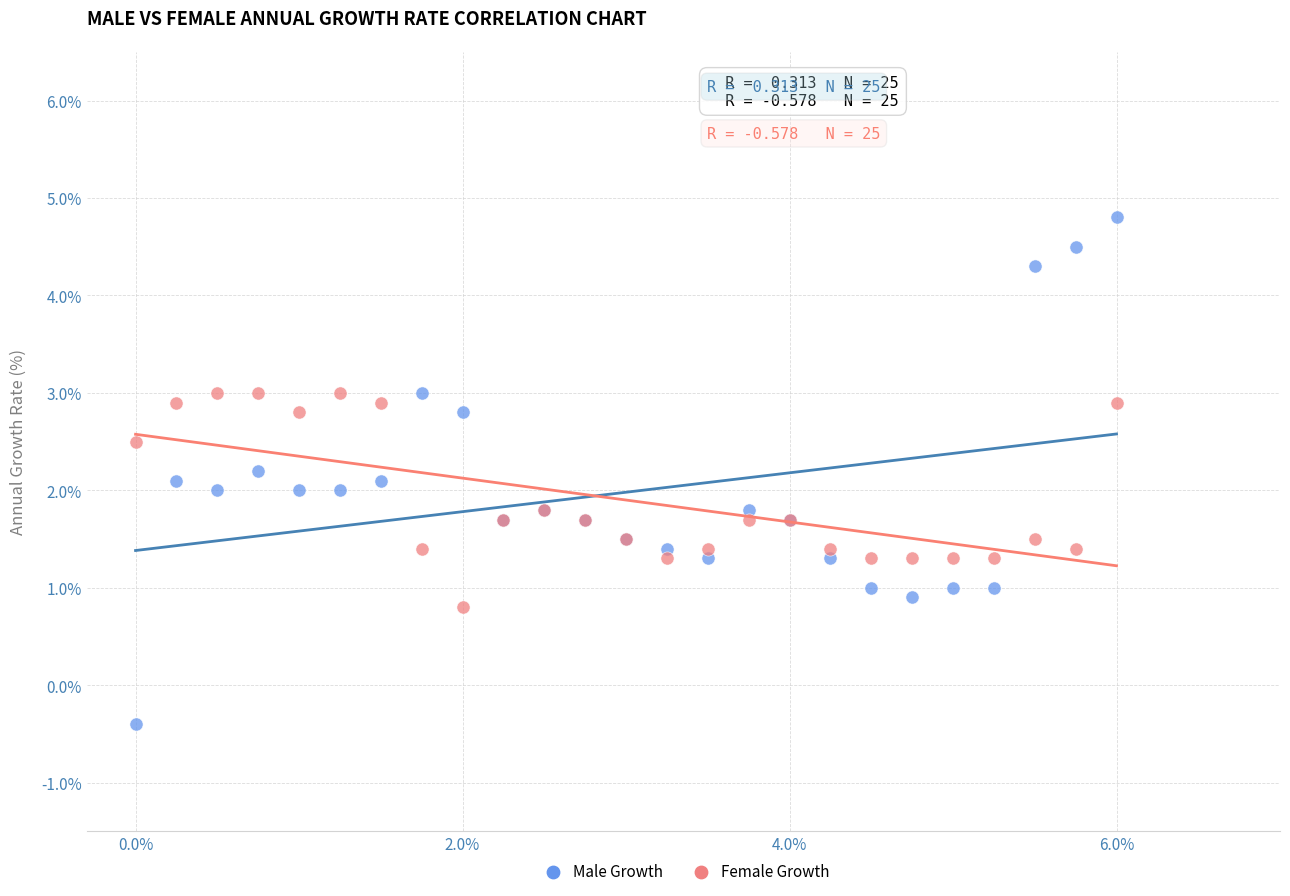

Which series reaches the maximum Y coordinate?

Male Growth